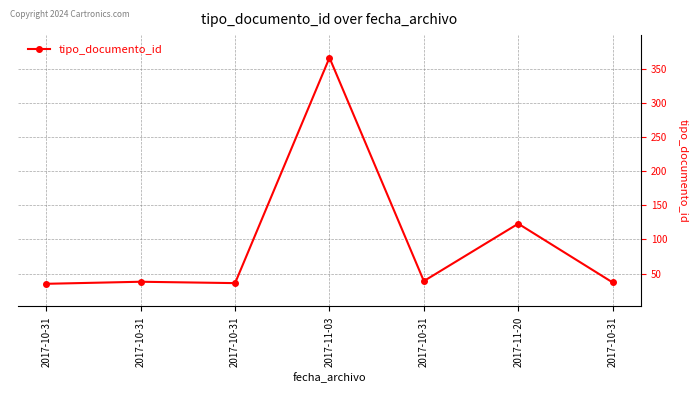

At which label is the value closest to 200?

2017-11-20